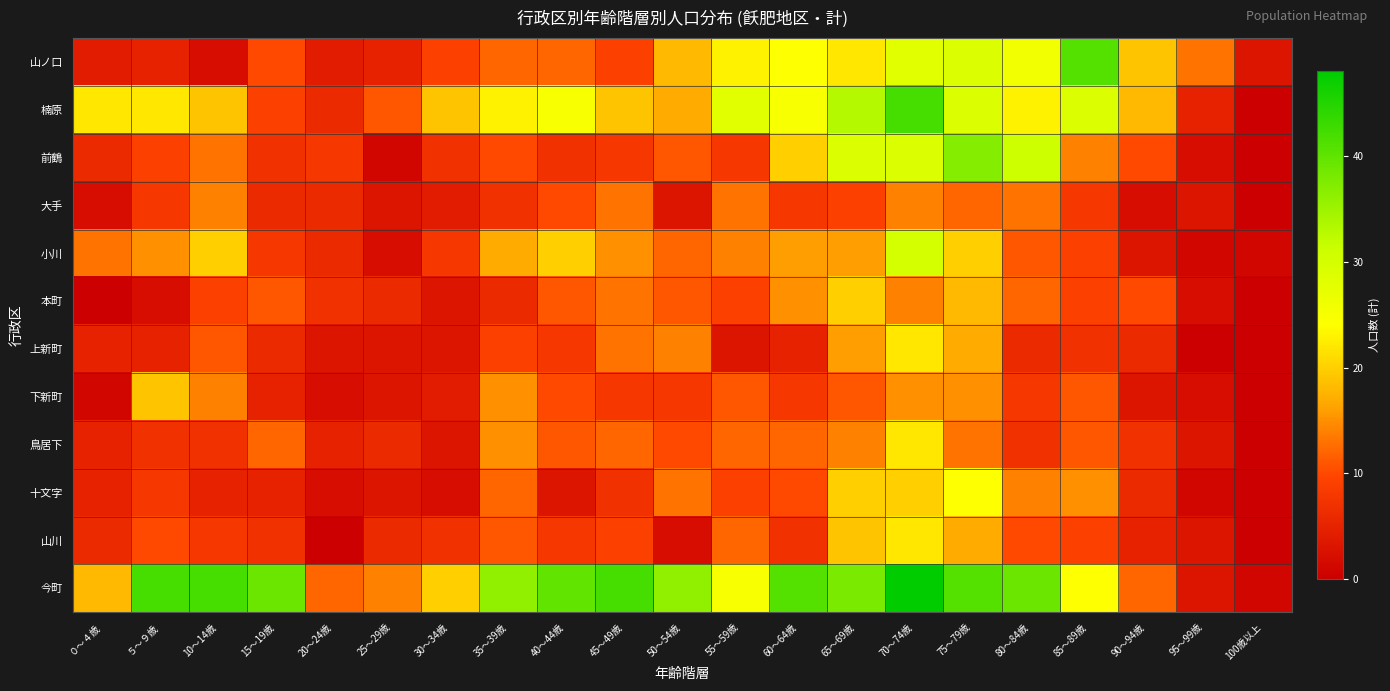

Reading right to left, transcribe all the data shown in this chart.

山ノ口: 100歳以上=3	95～99歳=13	90～94歳=19	85～89歳=41	80～84歳=26	75～79歳=29	70～74歳=28	65～69歳=22	60～64歳=24	55～59歳=23	50～54歳=18	45～49歳=9	40～44歳=12	35～39歳=12	30～34歳=9	25～29歳=5	20～24歳=4	15～19歳=10	10～14歳=2	５～９歳=5	０～４歳=4
楠原: 100歳以上=0	95～99歳=5	90～94歳=18	85～89歳=29	80～84歳=23	75～79歳=29	70～74歳=42	65～69歳=33	60～64歳=25	55～59歳=28	50～54歳=17	45～49歳=19	40～44歳=25	35～39歳=23	30～34歳=19	25～29歳=11	20～24歳=6	15～19歳=9	10～14歳=19	５～９歳=22	０～４歳=22
前鶴: 100歳以上=0	95～99歳=2	90～94歳=10	85～89歳=14	80～84歳=31	75～79歳=37	70～74歳=29	65～69歳=29	60～64歳=20	55～59歳=8	50～54歳=11	45～49歳=8	40～44歳=7	35～39歳=10	30～34歳=7	25～29歳=1	20～24歳=8	15～19歳=7	10～14歳=13	５～９歳=9	０～４歳=6
大手: 100歳以上=0	95～99歳=3	90～94歳=2	85～89歳=8	80～84歳=13	75～79歳=12	70～74歳=14	65～69歳=9	60～64歳=8	55～59歳=13	50～54歳=3	45～49歳=13	40～44歳=10	35～39歳=7	30～34歳=4	25～29歳=3	20～24歳=6	15～19歳=6	10～14歳=14	５～９歳=8	０～４歳=2
小川: 100歳以上=1	95～99歳=1	90～94歳=3	85～89歳=9	80～84歳=11	75～79歳=20	70～74歳=30	65～69歳=16	60～64歳=16	55～59歳=14	50～54歳=12	45～49歳=15	40～44歳=20	35～39歳=17	30～34歳=8	25～29歳=2	20～24歳=6	15～19歳=8	10～14歳=20	５～９歳=15	０～４歳=13
本町: 100歳以上=0	95～99歳=2	90～94歳=10	85～89歳=9	80～84歳=12	75～79歳=18	70～74歳=14	65～69歳=20	60～64歳=15	55～59歳=9	50～54歳=11	45～49歳=13	40～44歳=11	35～39歳=6	30～34歳=3	25～29歳=6	20～24歳=7	15～19歳=11	10～14歳=9	５～９歳=2	０～４歳=0
上新町: 100歳以上=0	95～99歳=0	90～94歳=6	85～89歳=7	80～84歳=6	75～79歳=17	70～74歳=22	65～69歳=16	60～64歳=5	55～59歳=3	50～54歳=14	45～49歳=13	40～44歳=8	35～39歳=9	30～34歳=3	25～29歳=3	20～24歳=3	15～19歳=6	10～14歳=11	５～９歳=5	０～４歳=5
下新町: 100歳以上=0	95～99歳=2	90～94歳=3	85～89歳=11	80～84歳=8	75～79歳=15	70～74歳=15	65～69歳=11	60～64歳=8	55～59歳=11	50～54歳=8	45～49歳=8	40～44歳=10	35～39歳=15	30～34歳=4	25～29歳=3	20～24歳=2	15～19歳=5	10～14歳=14	５～９歳=19	０～４歳=1
鳥居下: 100歳以上=0	95～99歳=3	90～94歳=7	85～89歳=11	80～84歳=7	75～79歳=13	70～74歳=22	65～69歳=14	60～64歳=12	55～59歳=12	50～54歳=10	45～49歳=12	40～44歳=11	35～39歳=15	30～34歳=3	25～29歳=6	20～24歳=5	15～19歳=12	10～14歳=7	５～９歳=7	０～４歳=5
十文字: 100歳以上=0	95～99歳=1	90～94歳=6	85～89歳=15	80～84歳=14	75～79歳=24	70～74歳=20	65～69歳=20	60～64歳=10	55～59歳=9	50～54歳=13	45～49歳=7	40～44歳=3	35～39歳=12	30～34歳=2	25～29歳=3	20～24歳=2	15～19歳=5	10～14歳=5	５～９歳=8	０～４歳=5
山川: 100歳以上=0	95～99歳=3	90～94歳=5	85～89歳=9	80～84歳=10	75～79歳=17	70～74歳=22	65～69歳=19	60～64歳=7	55～59歳=12	50～54歳=2	45～49歳=9	40～44歳=8	35～39歳=11	30～34歳=7	25～29歳=6	20～24歳=0	15～19歳=7	10～14歳=8	５～９歳=10	０～４歳=6
今町: 100歳以上=1	95～99歳=3	90～94歳=12	85～89歳=24	80～84歳=39	75～79歳=41	70～74歳=48	65～69歳=38	60～64歳=41	55～59歳=25	50～54歳=36	45～49歳=42	40～44歳=40	35～39歳=36	30～34歳=20	25～29歳=14	20～24歳=12	15～19歳=39	10～14歳=42	５～９歳=42	０～４歳=18